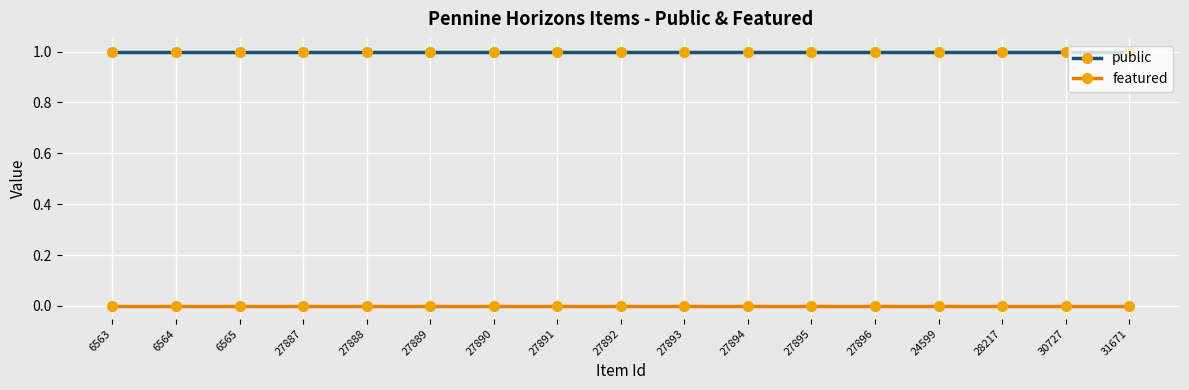

List the series in order of their peak value, highest first.

public, featured